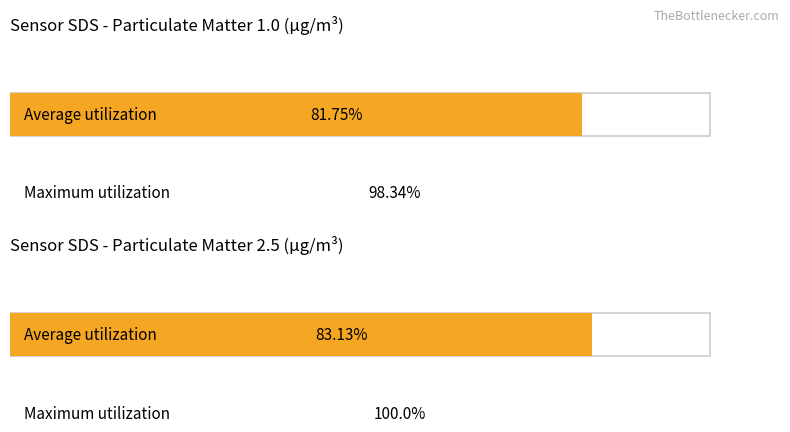

What is the difference between the Average utilization values at 4 and 9?

1.4